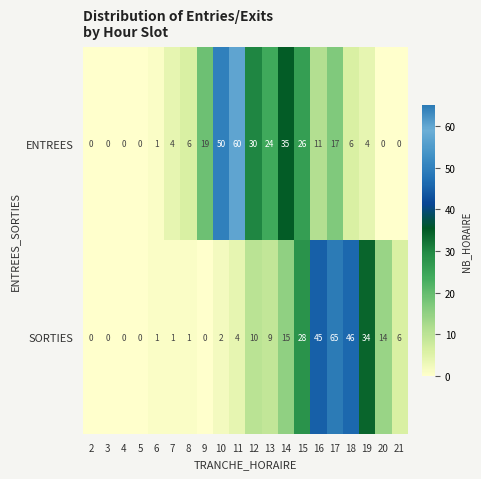

List the series in order of their overall mean, lowest first.

SORTIES, ENTREES